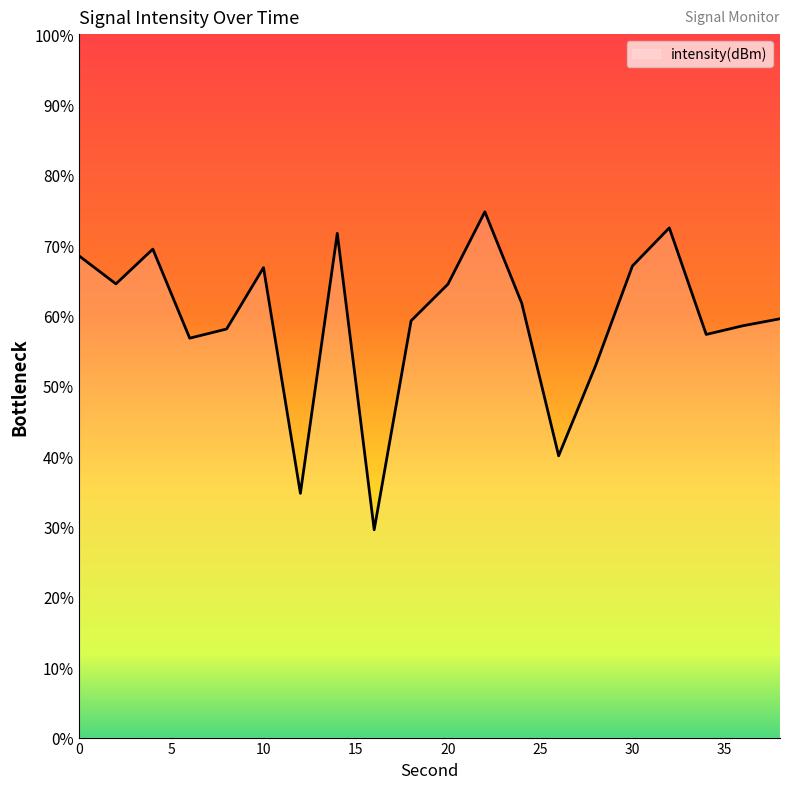

What is the difference between the values at 10 and 4?

1.3